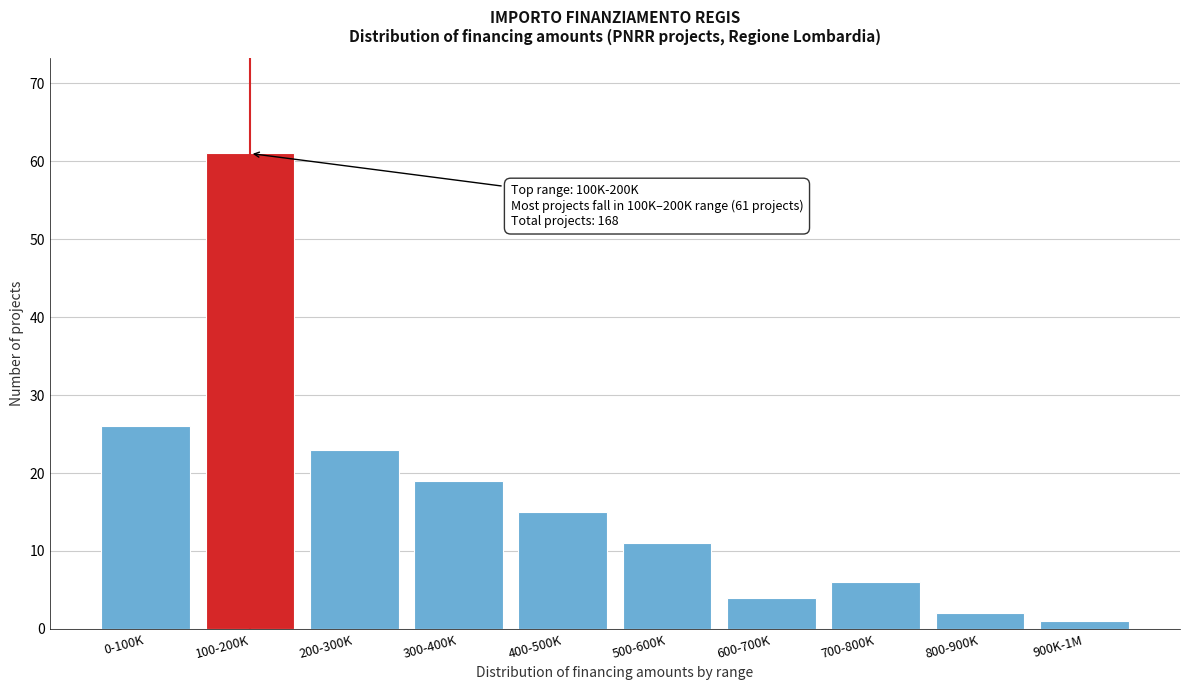

Reading left to right, list all the values displayed in this chart.

26	61	23	19	15	11	4	6	2	1